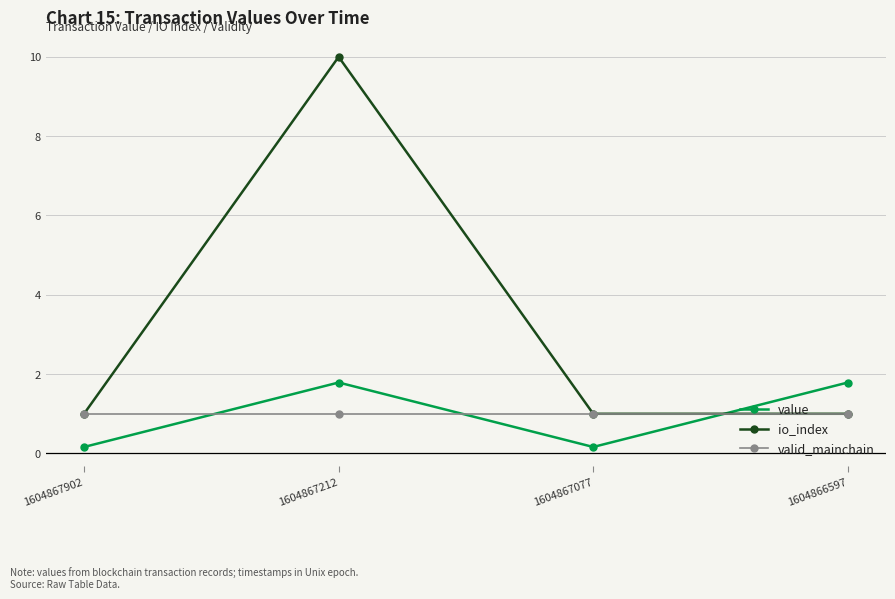

Does the chart have visible grid lines?

Yes